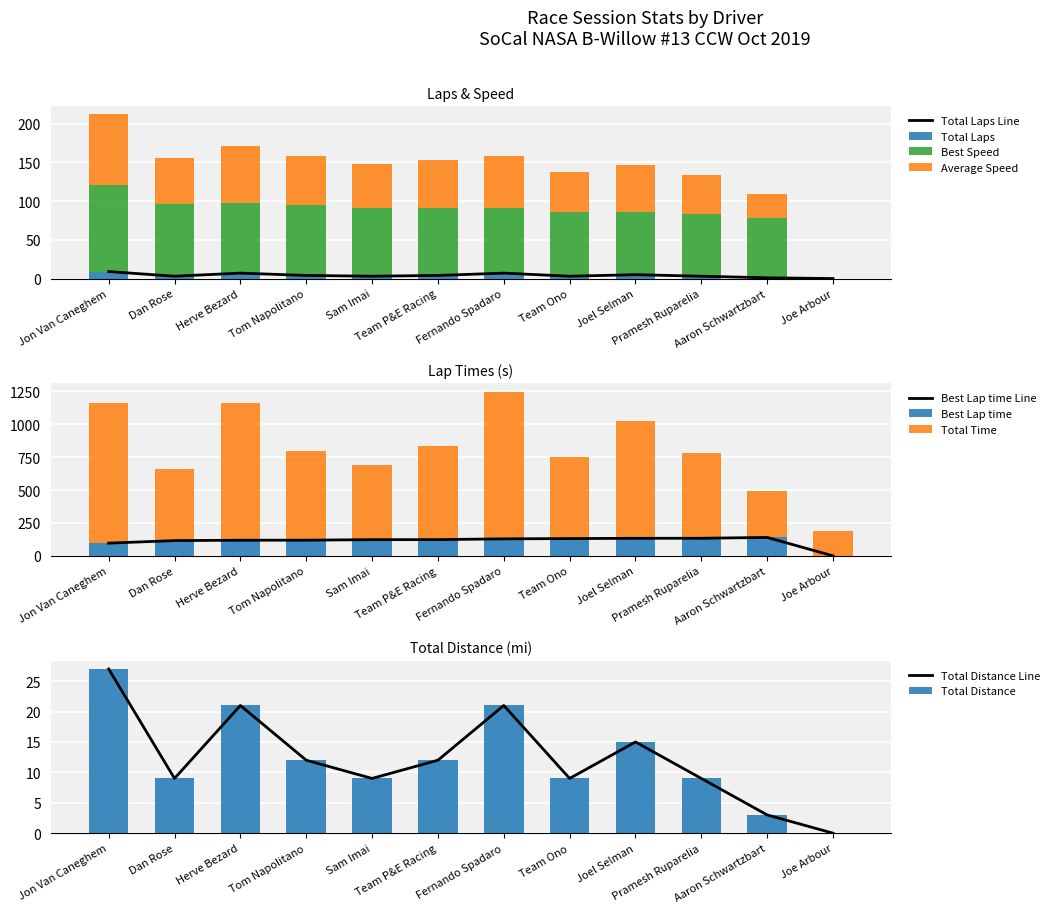

How many bars are there in total?

72